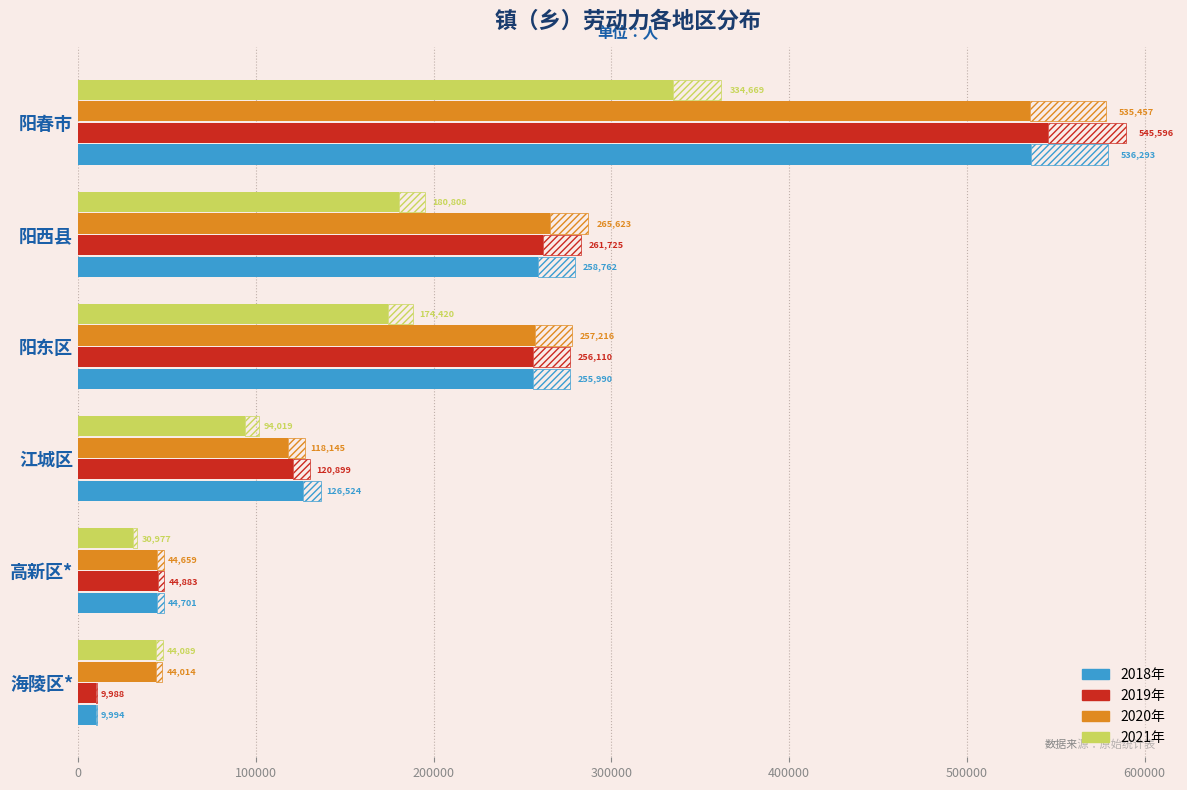

Are the bars grouped side by side (vs. stacked)?

Yes